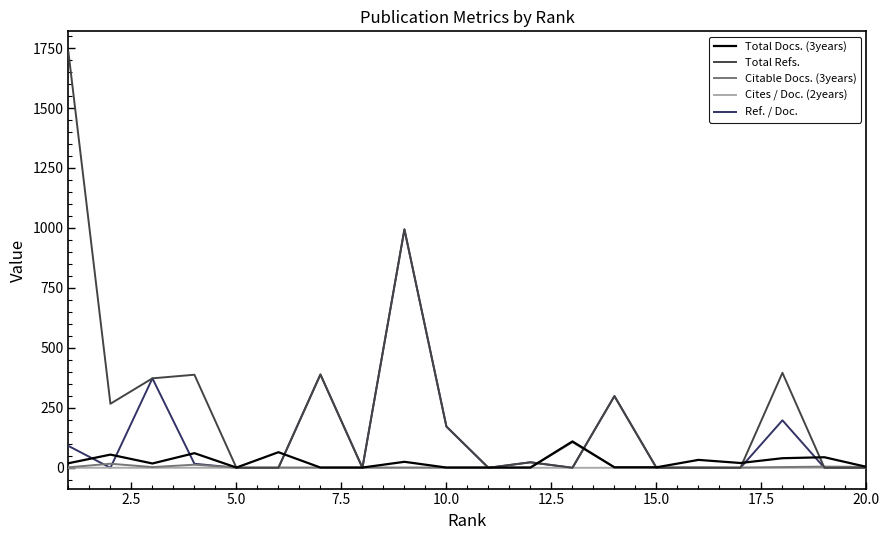

In Ref. / Doc., how many points are higher than both neighbors (excluding endpoints)?

6